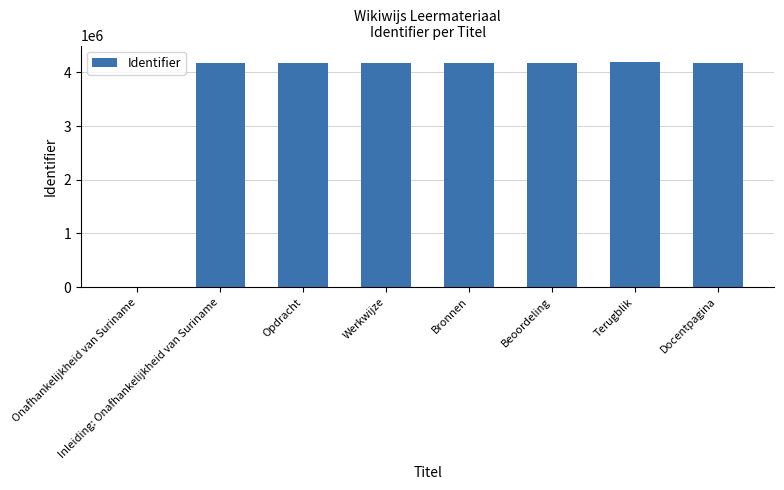

What is the change in value from Bronnen to Terugblik?

+12835